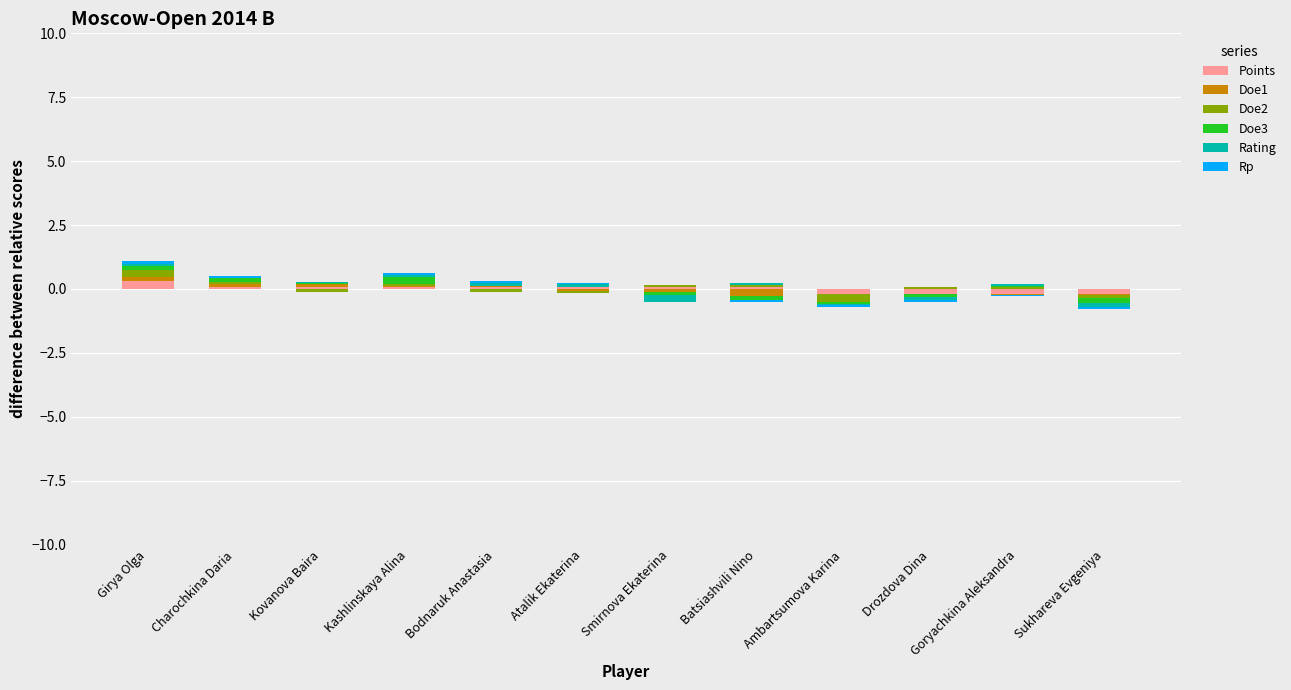

What is the difference between the Doe3 values at Kashlinskaya Alina and Ambartsumova Karina?

0.3